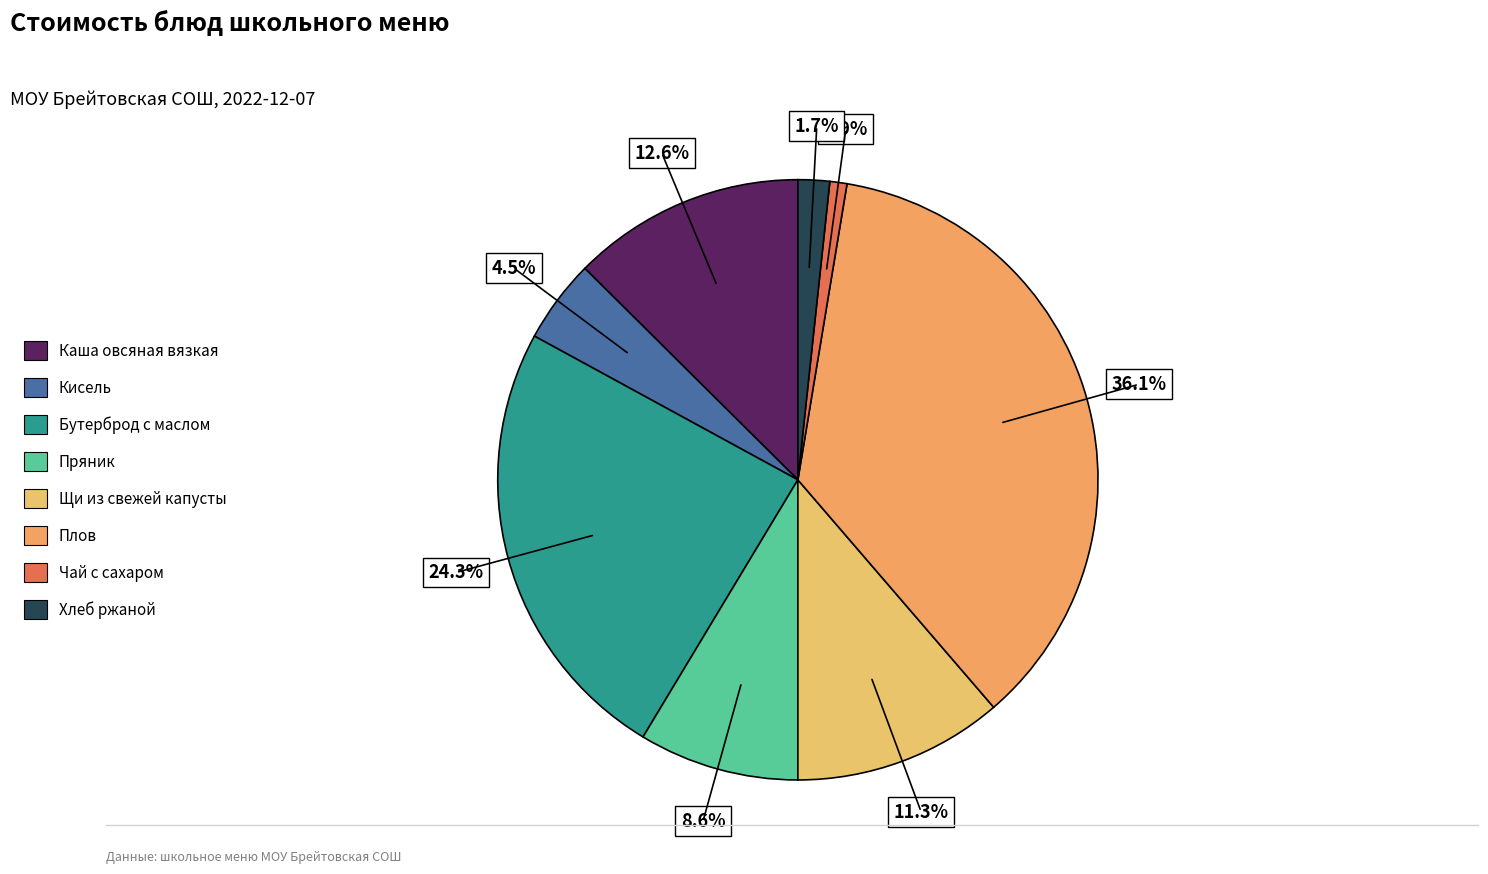

To the nearest percent, what percentage of the pie is Хлеб ржаной?

2%